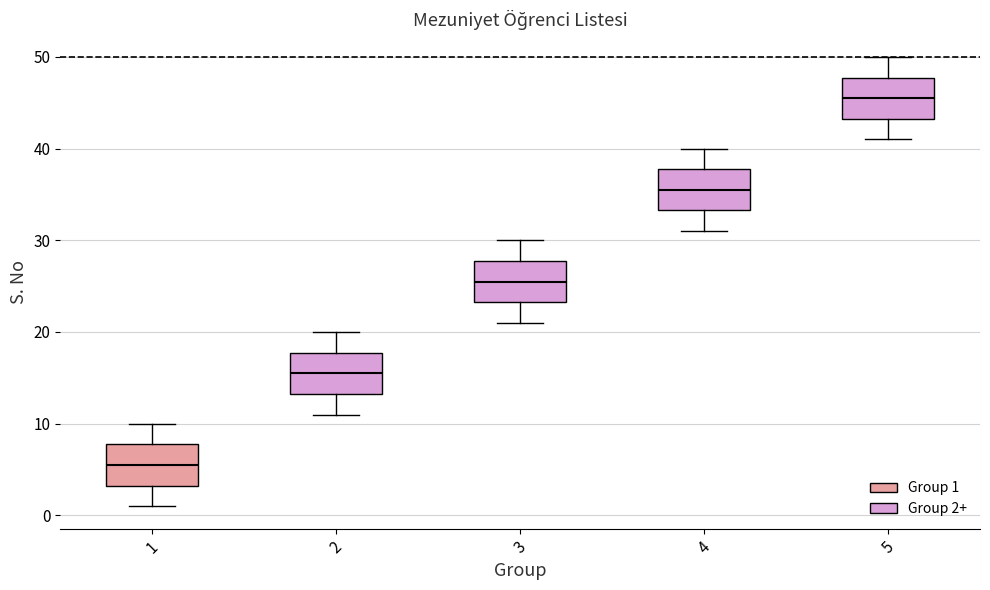

Where does the median line of the box at x = 4 sit on the y-axis? The values are not printed on the chart, so give them approximately, as read against the axis.

36